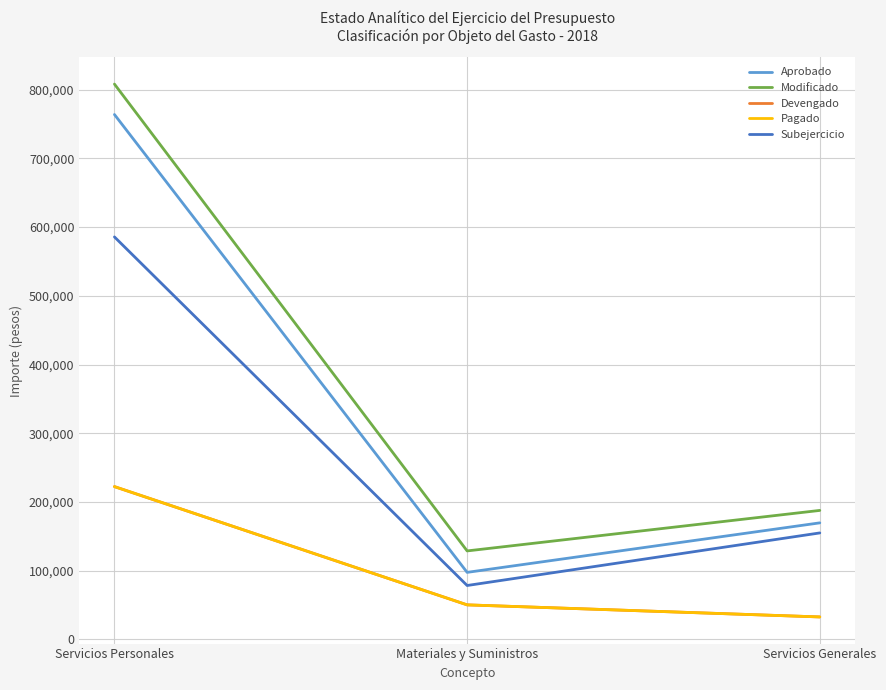

Which category has the lowest value in the Devengado series?

Servicios Generales